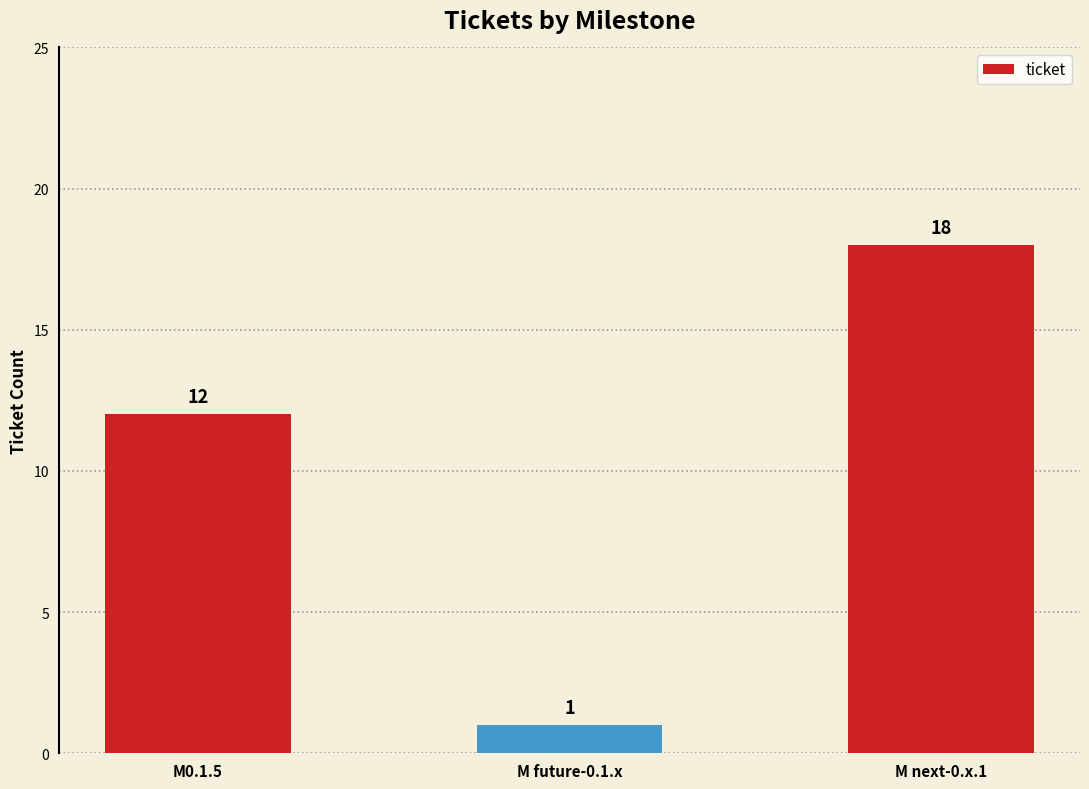

Rank the categories by value from lowest to highest.

M future-0.1.x, M0.1.5, M next-0.x.1